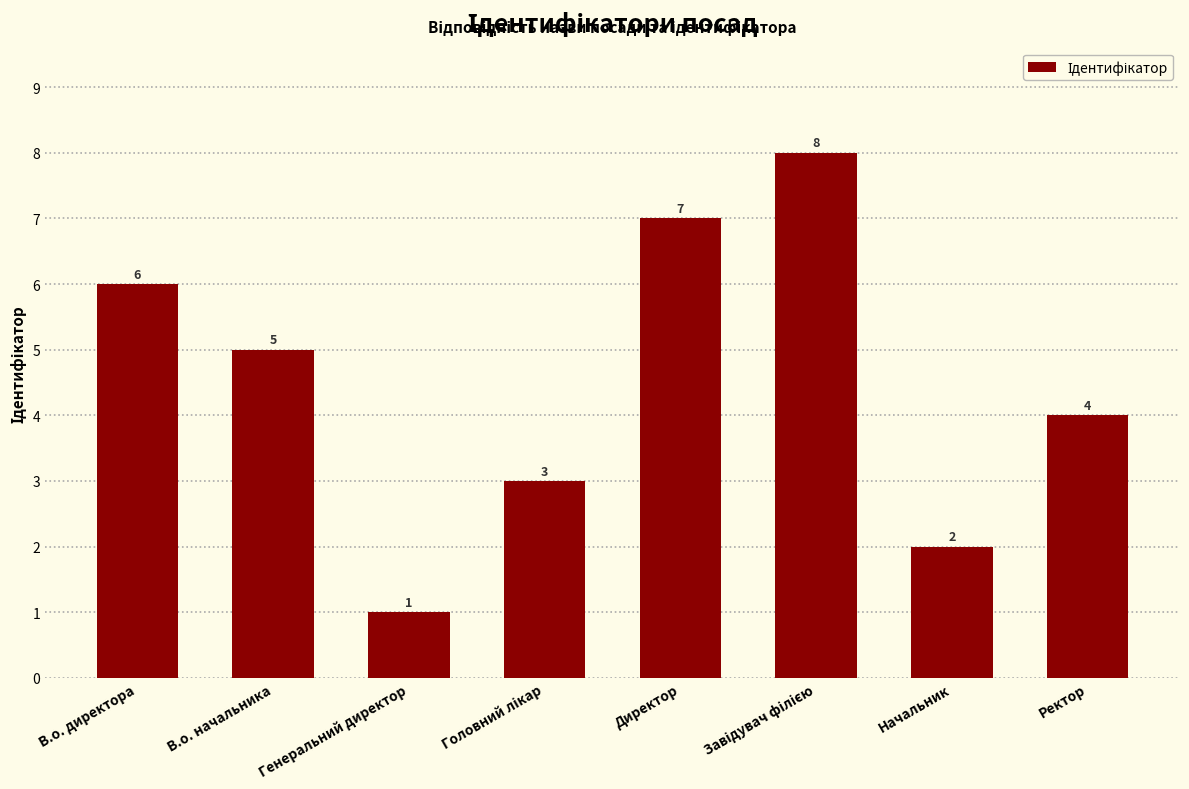

How many categories are shown in the chart?

8